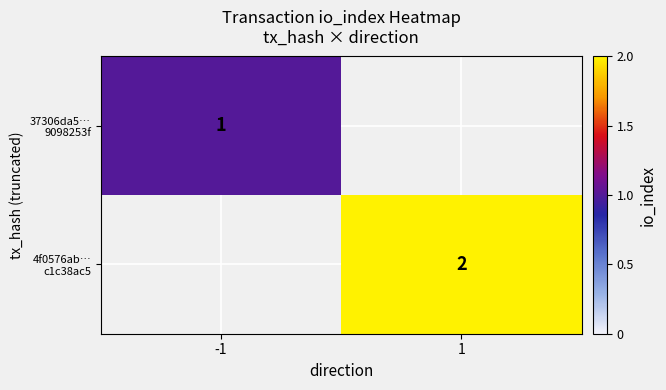

Which category has the highest value across all series?

1